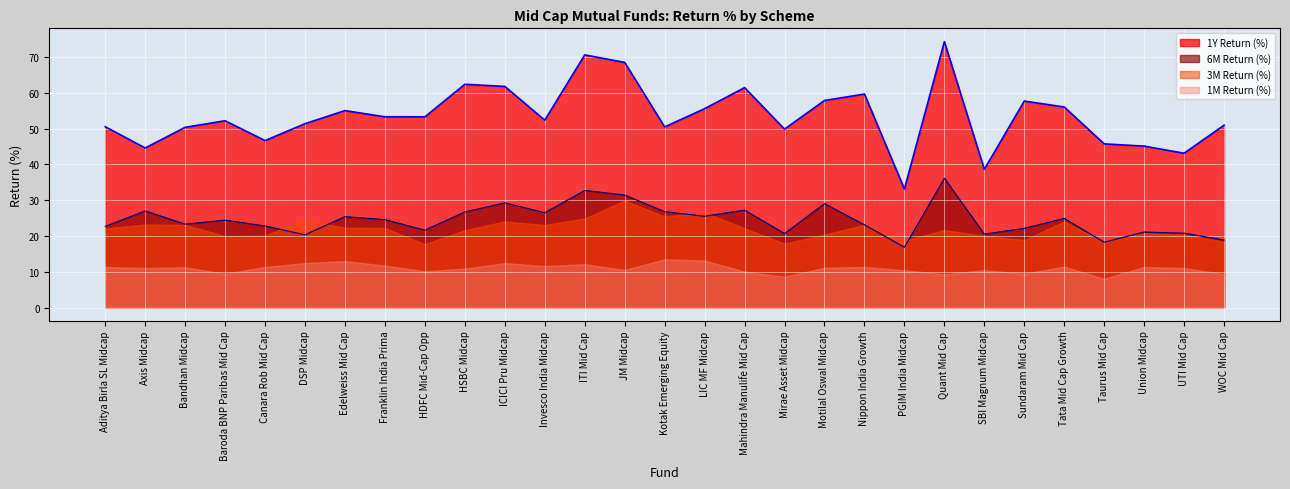

Where is the first local maximum for 1Y Return (%)?

Baroda BNP Paribas Mid Cap